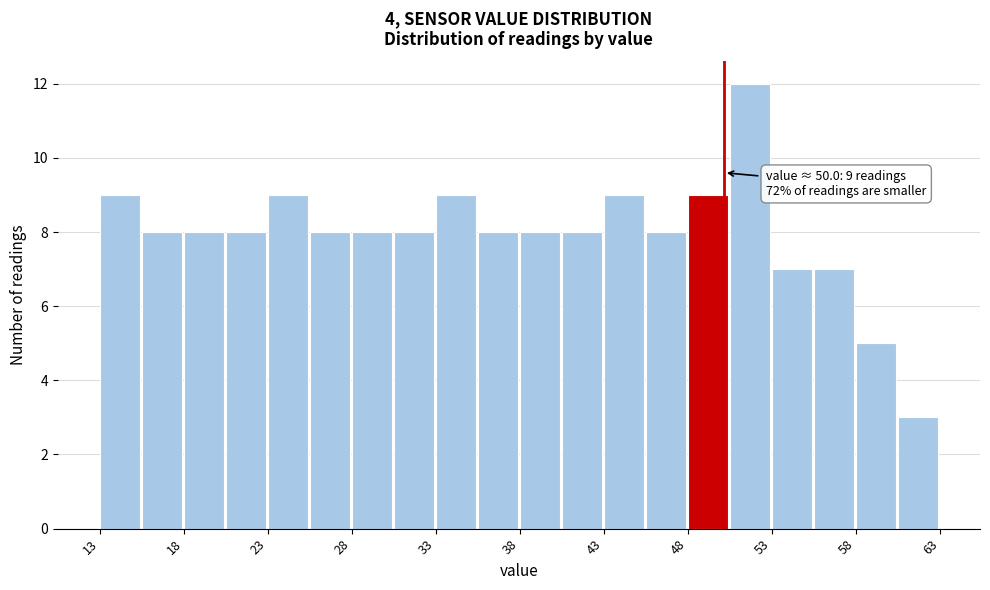

Which range on the x-axis has the tallest bar?

50.5 to 53.0